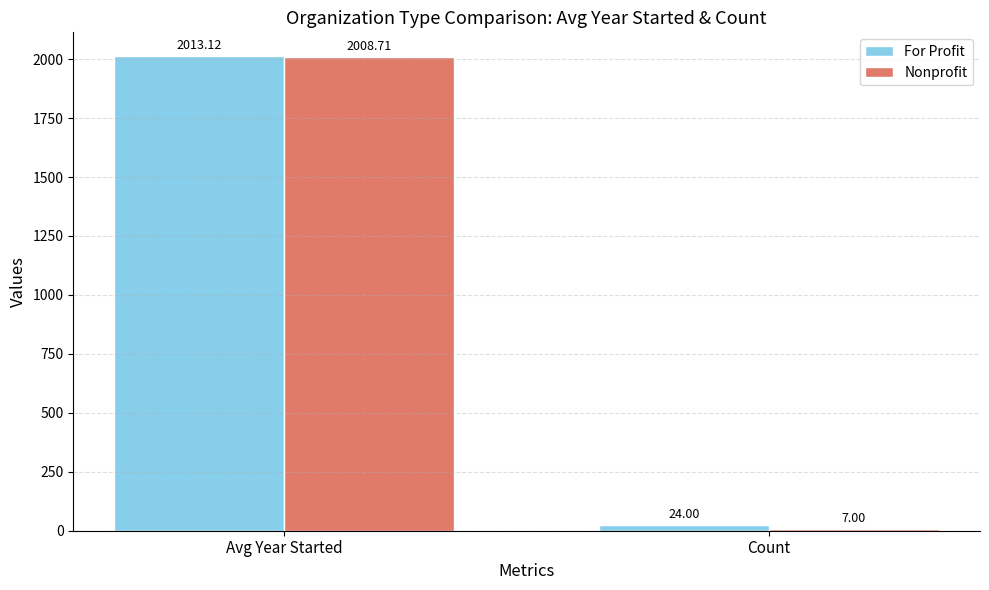

Reading left to right, transcribe all the data shown in this chart.

For Profit: Avg Year Started=2013.1	Count=24.0
Nonprofit: Avg Year Started=2008.7	Count=7.0